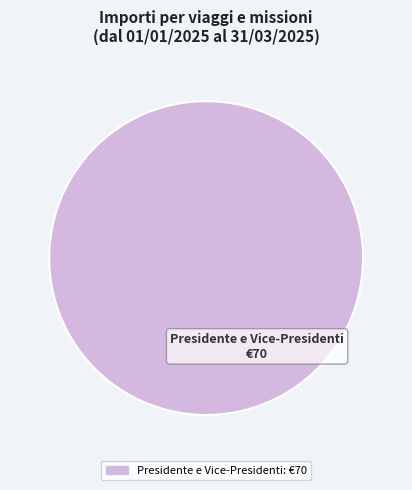

How many segments does this pie chart have?

1